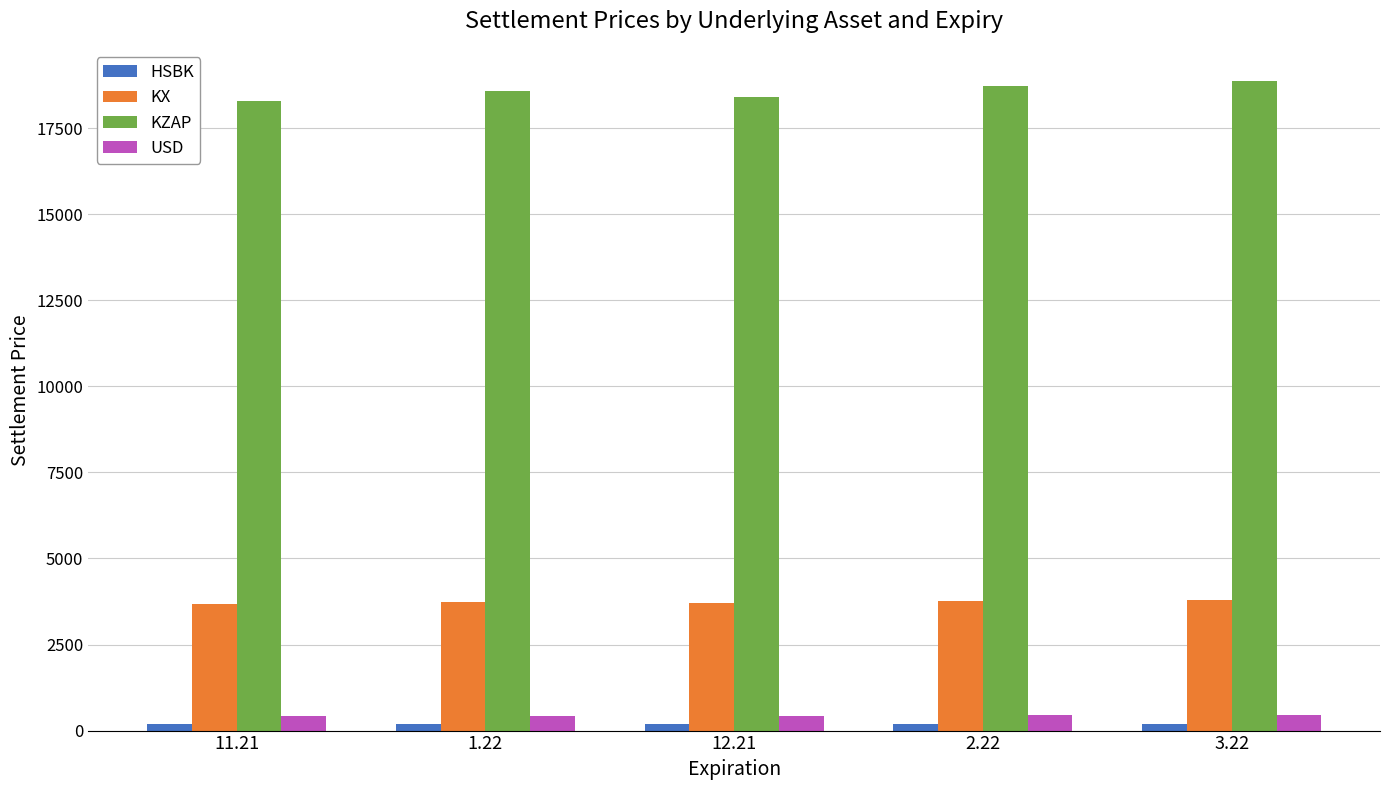

Rank the series by their maximum value, from lowest to highest.

HSBK, USD, KX, KZAP